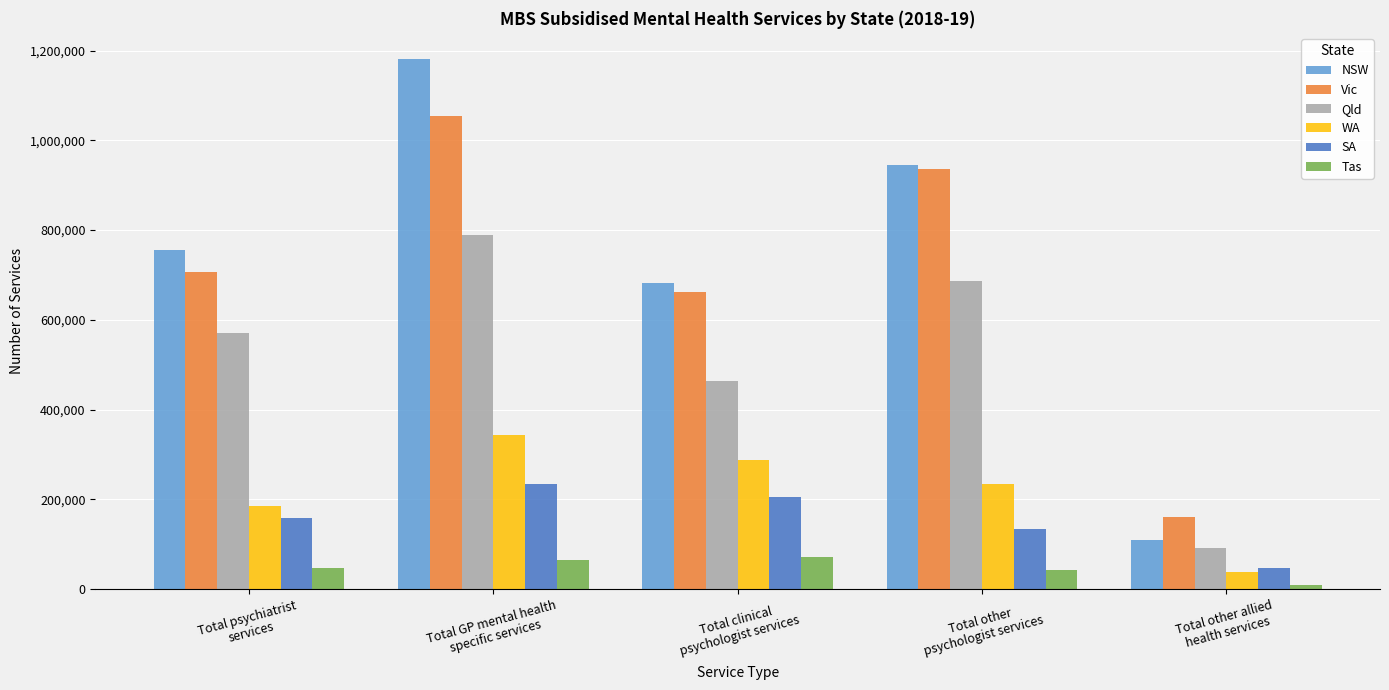

At which label is WA closest to 190694?

Total psychiatrist
services